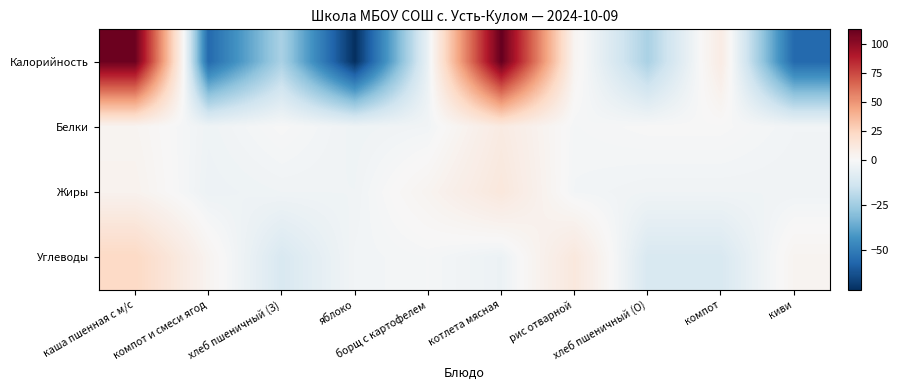

Rank the series by their maximum value, from lowest to highest.

Белки, Жиры, Углеводы, Калорийность